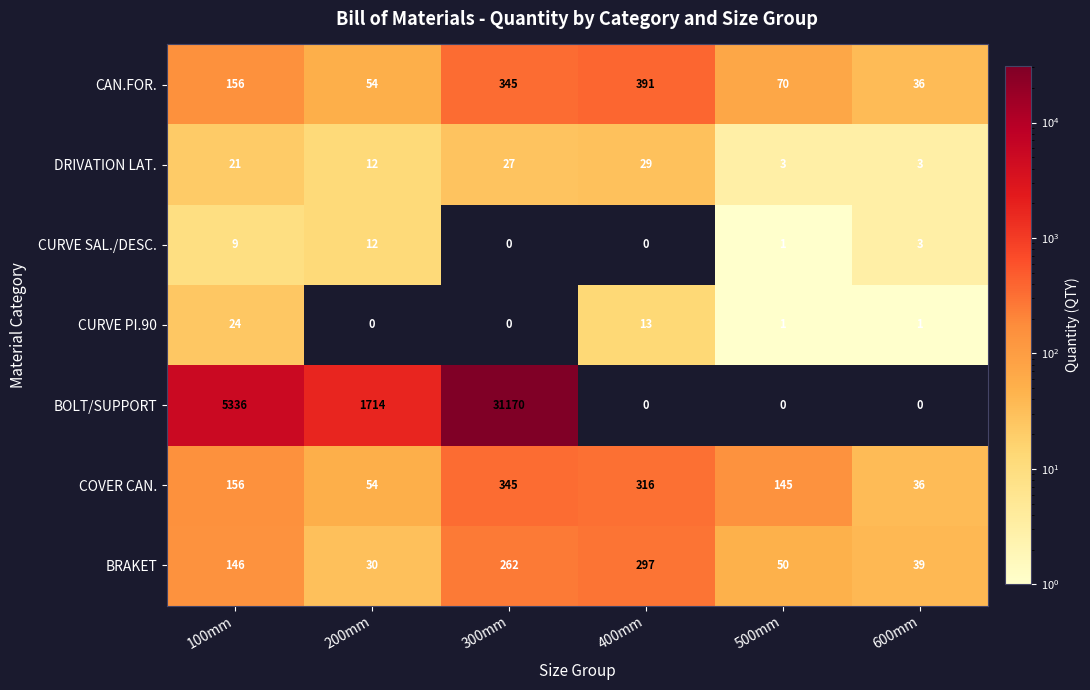

What is the difference between the highest and lowest values at 100mm?

5327